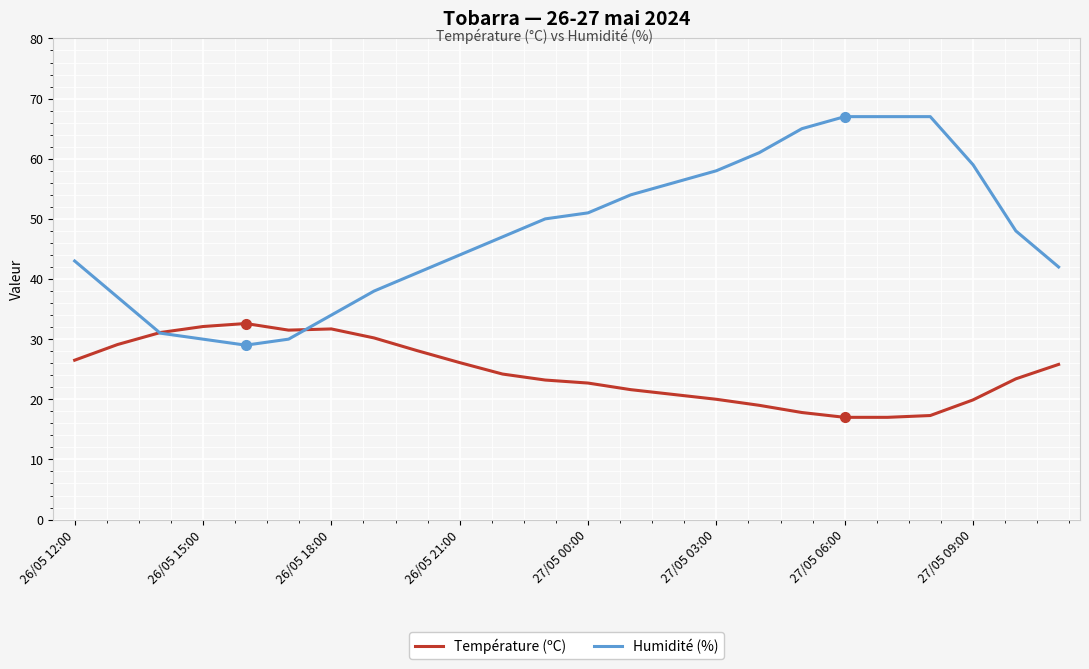

Which series has the largest total across all categories?

Humidité (%)